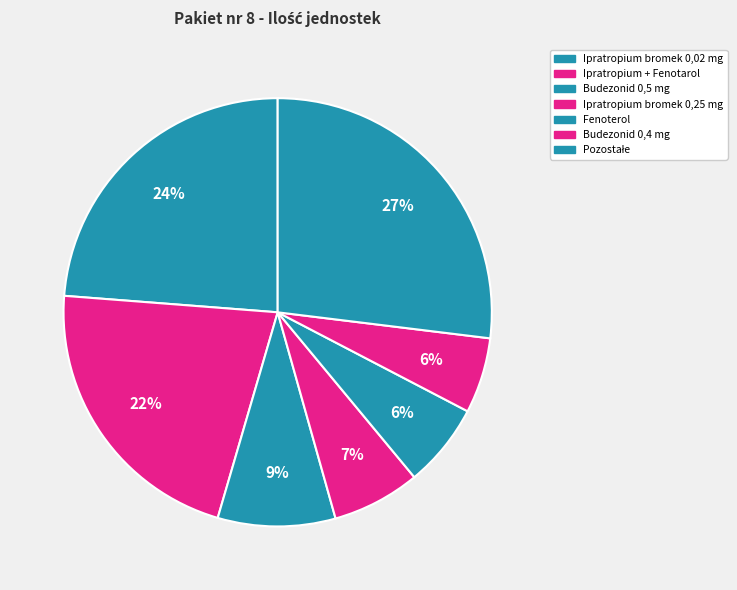

True or false: Ipratropium bromek 0,25 mg accounts for 17% of the total.

False